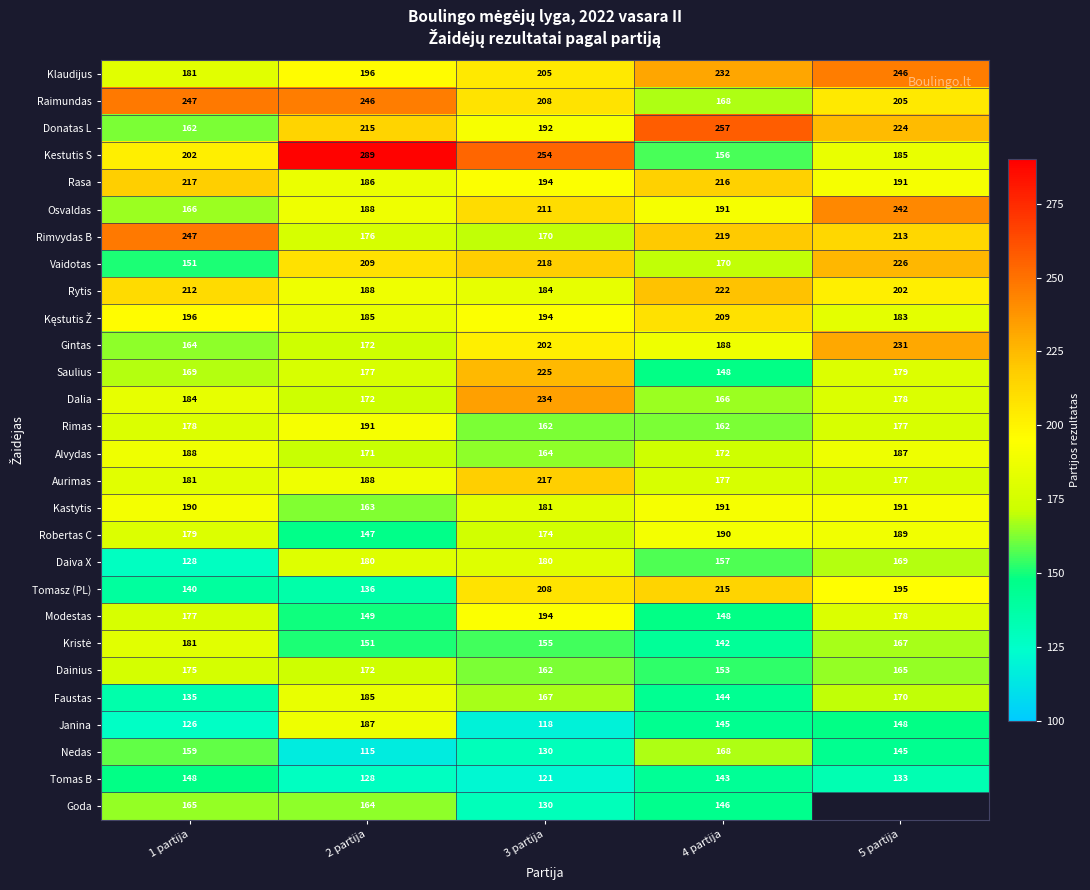

At which category is the sum across all series the highest?

3 partija